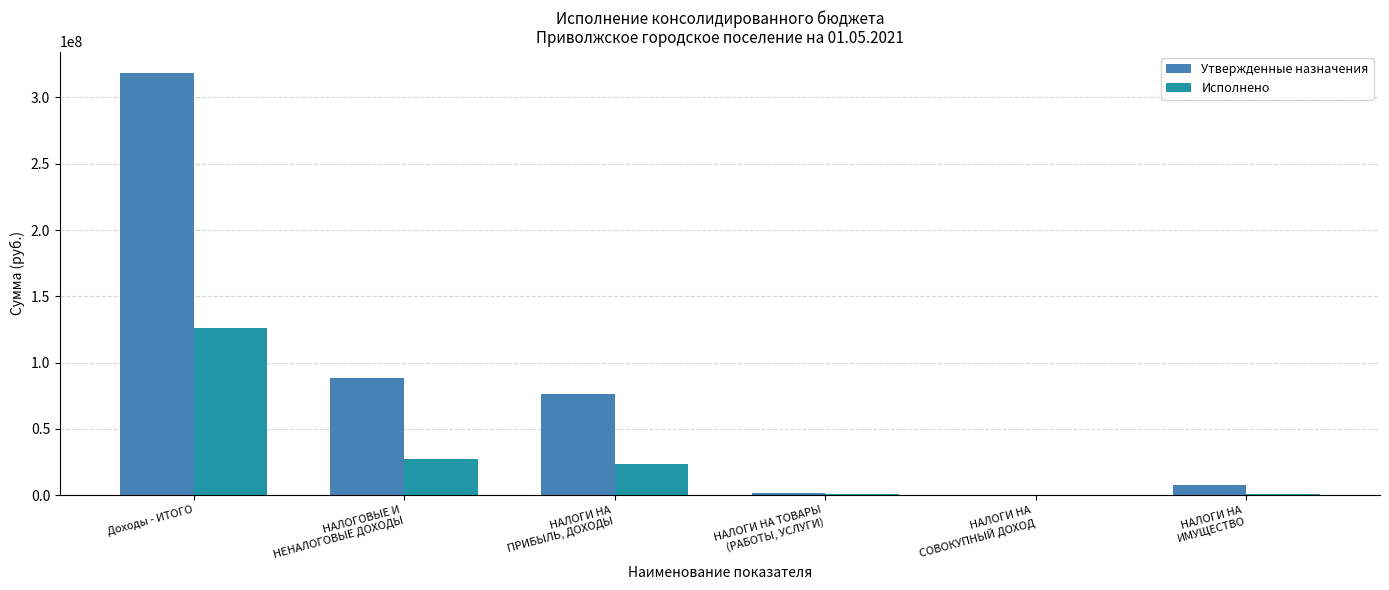

How many data points does each series have?

6